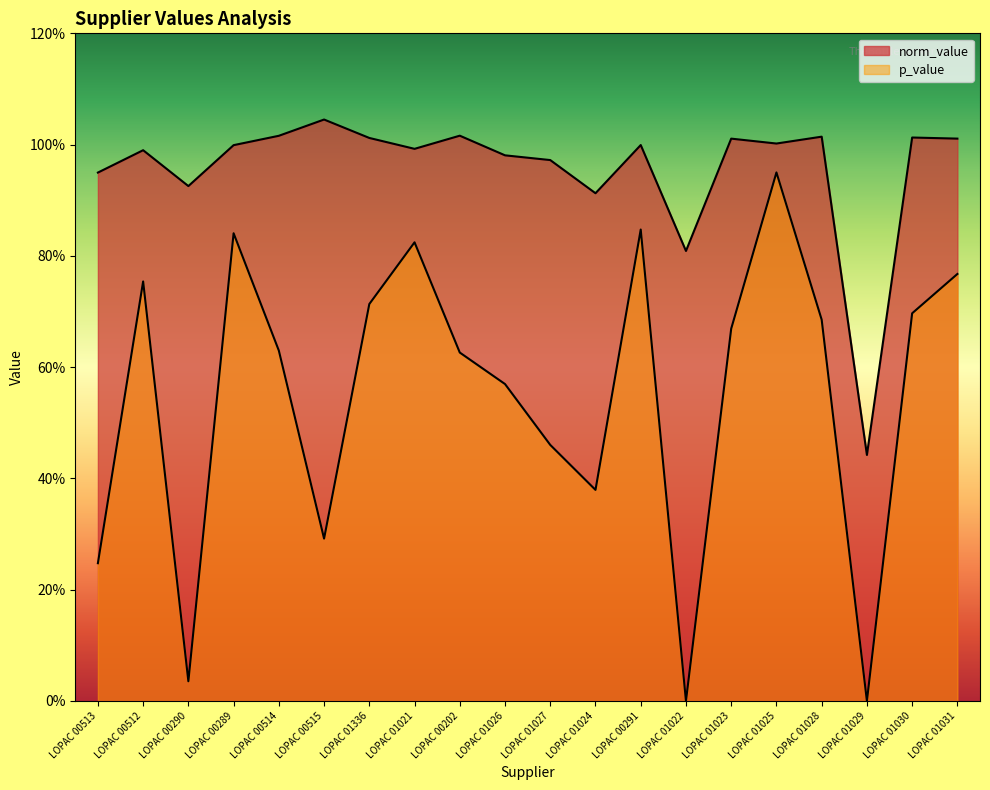

At which category does the chart reach its minimum across all series?

LOPAC 01029